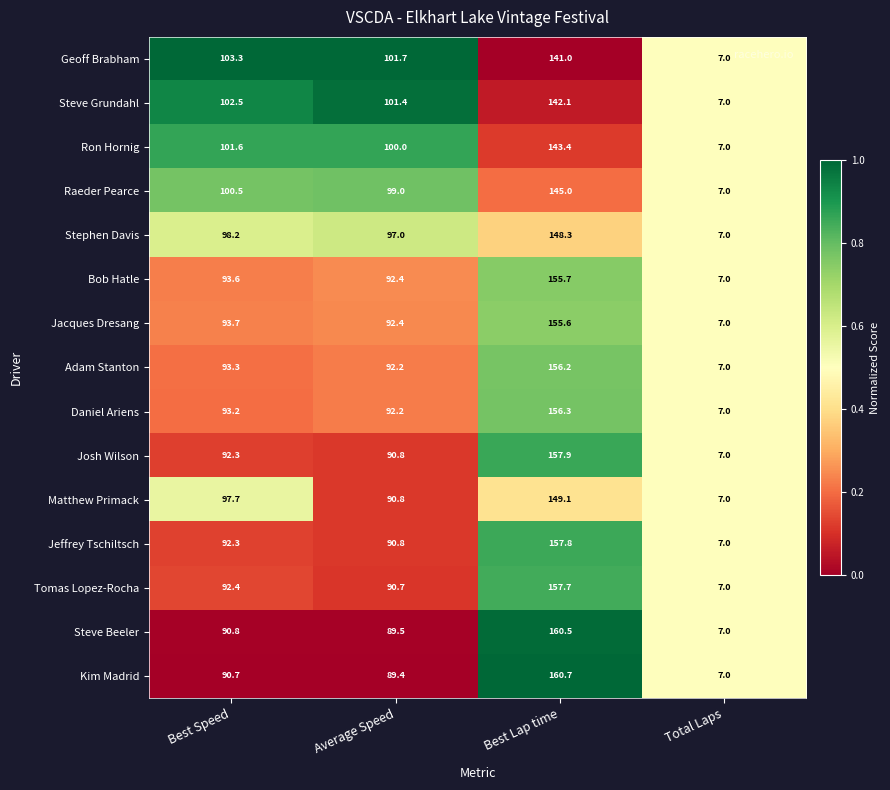

What is the sum of the Tomas Lopez-Rocha values at Total Laps and Best Lap time?

164.7